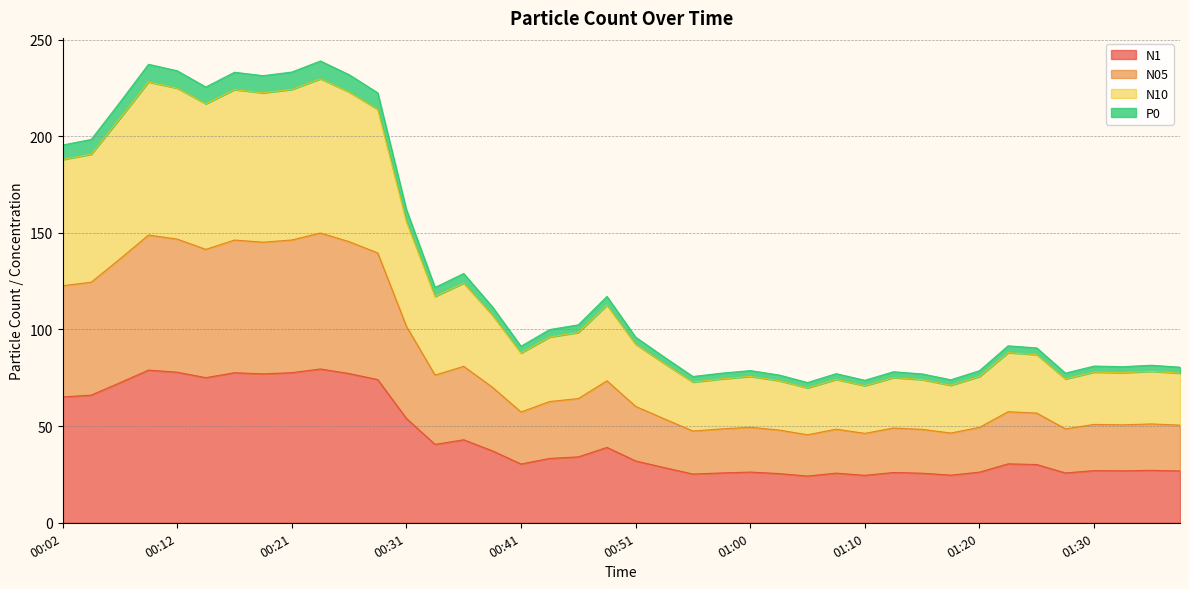

What is the total value across all series at 00:12?

233.9